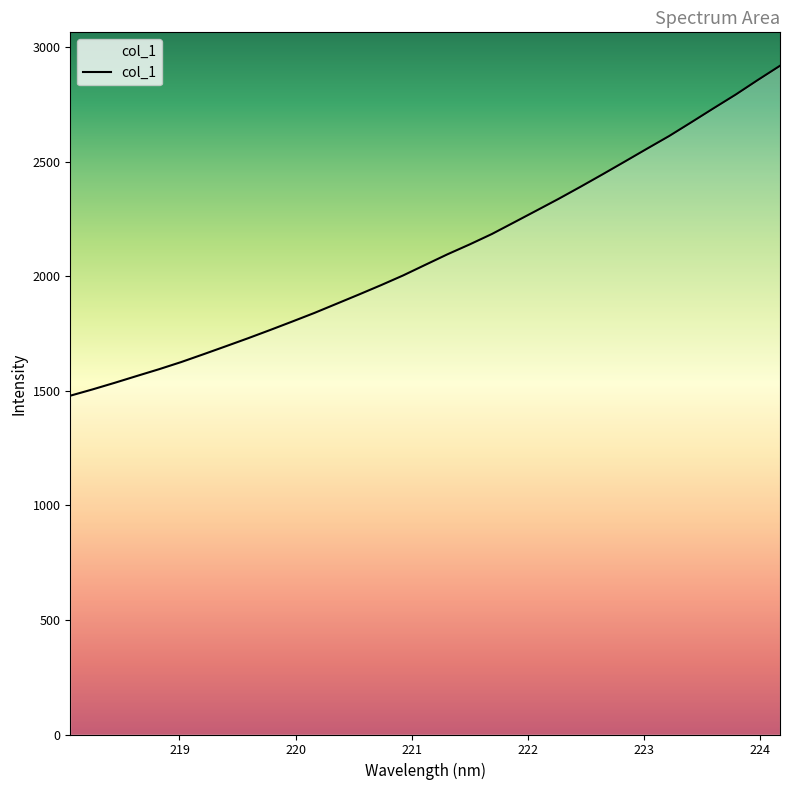

What is the difference between the maximum and minimum values?

1439.7